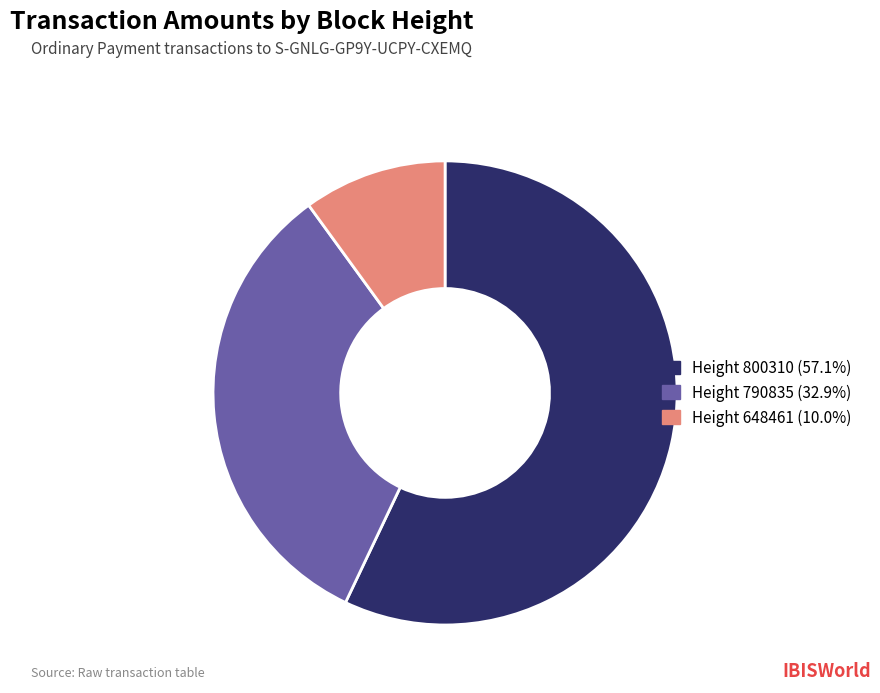

Combined, do Height 790835 (32.9%) and Height 648461 (10.0%) account for over 50%?

No